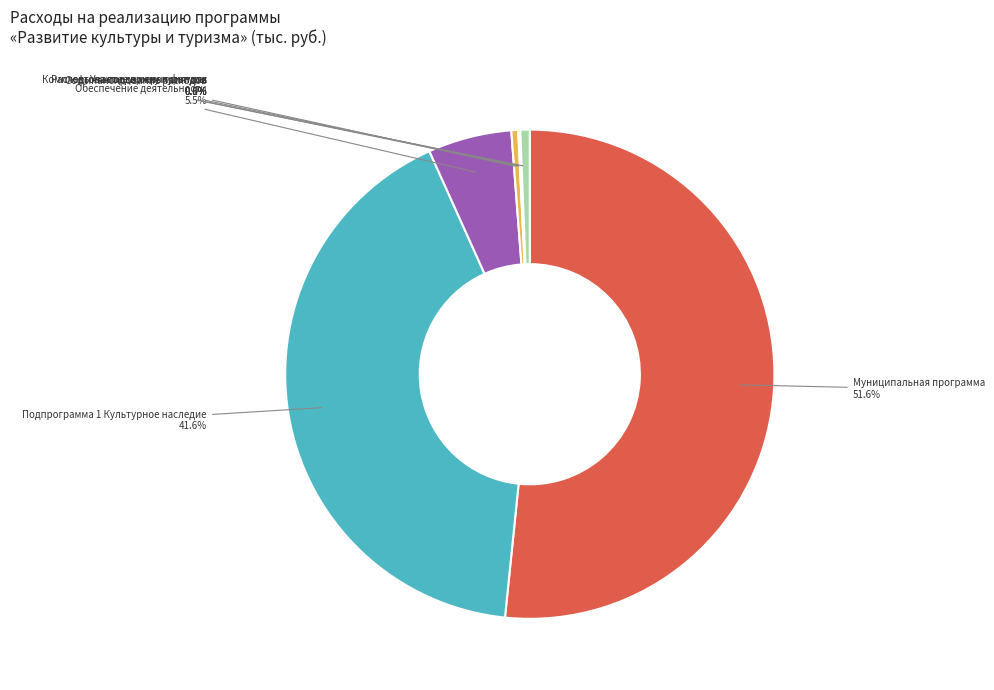

Is it true that Подпрограмма 1 Культурное наследие is 42% of the pie?

True